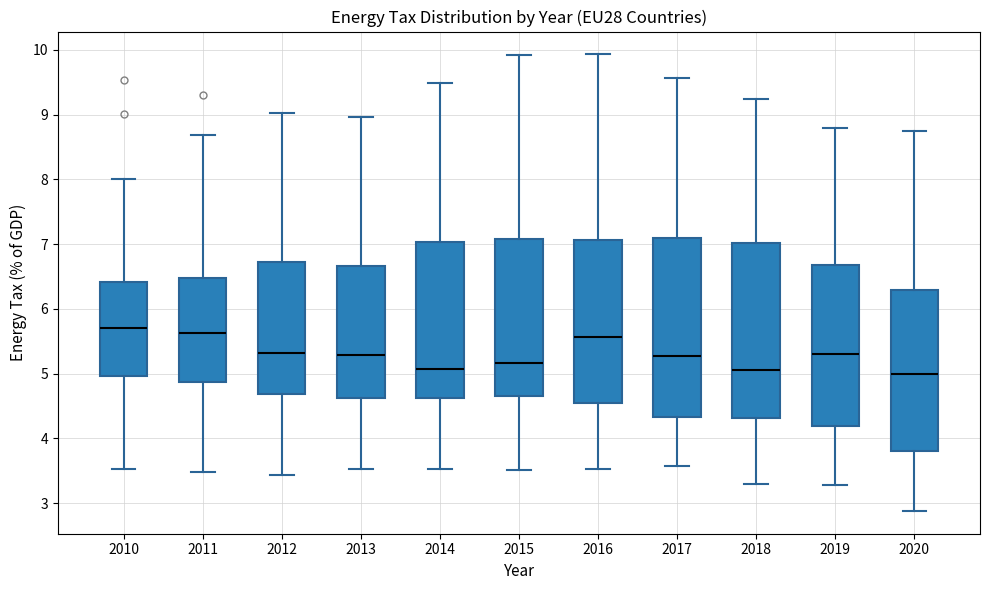

Where is the lower edge of the box at x = 2019 on the y-axis? The values are not printed on the chart, so give them approximately, as read against the axis.

4.2